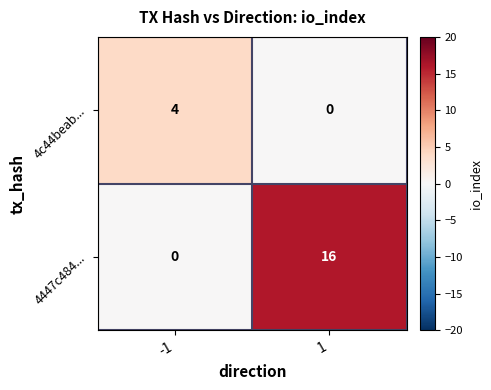

What is the difference between the maximum and minimum values in the 4447c484... series?

16